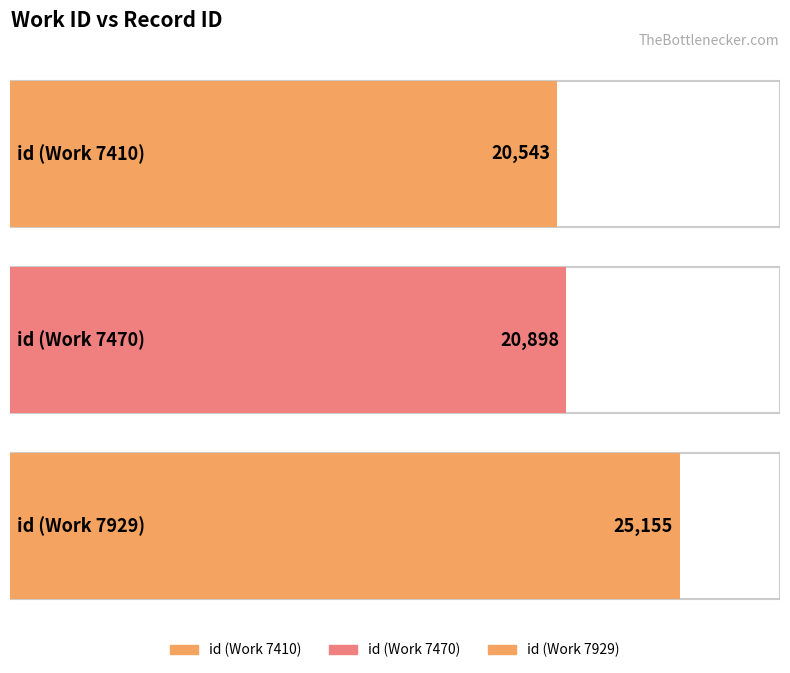

Approximately how many times larger is the value at 7470 compared to 7929?

0.8